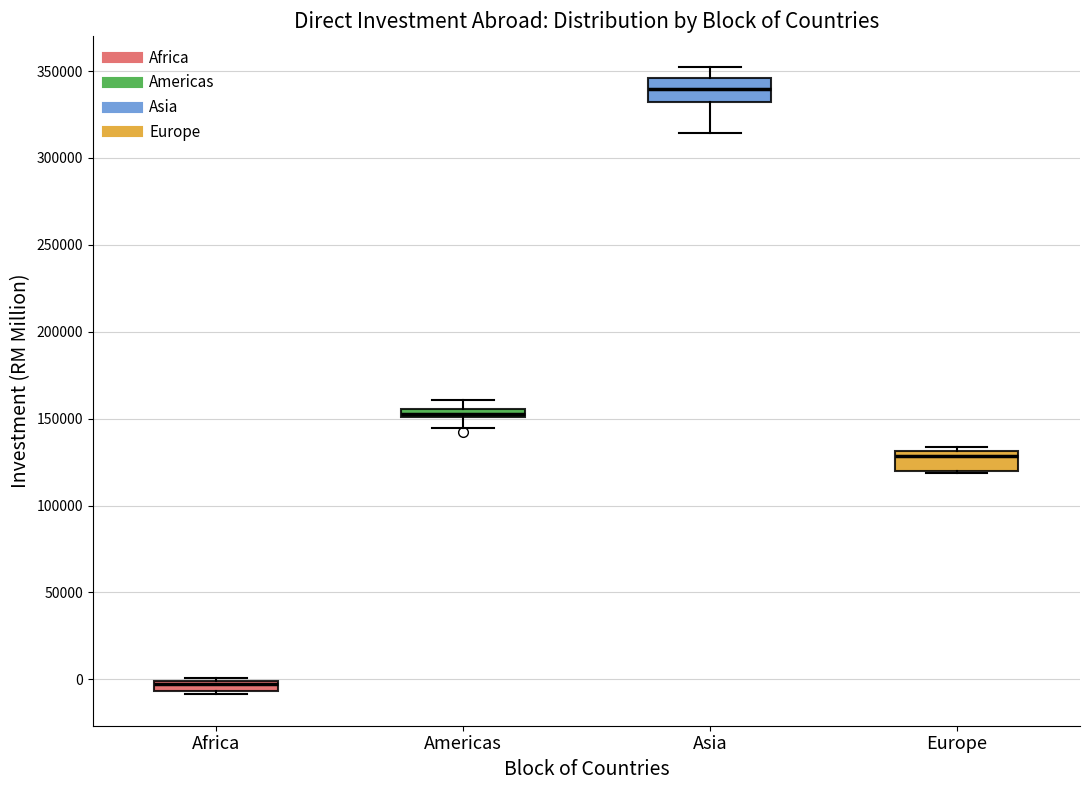

Which box's median line is the highest?

Asia